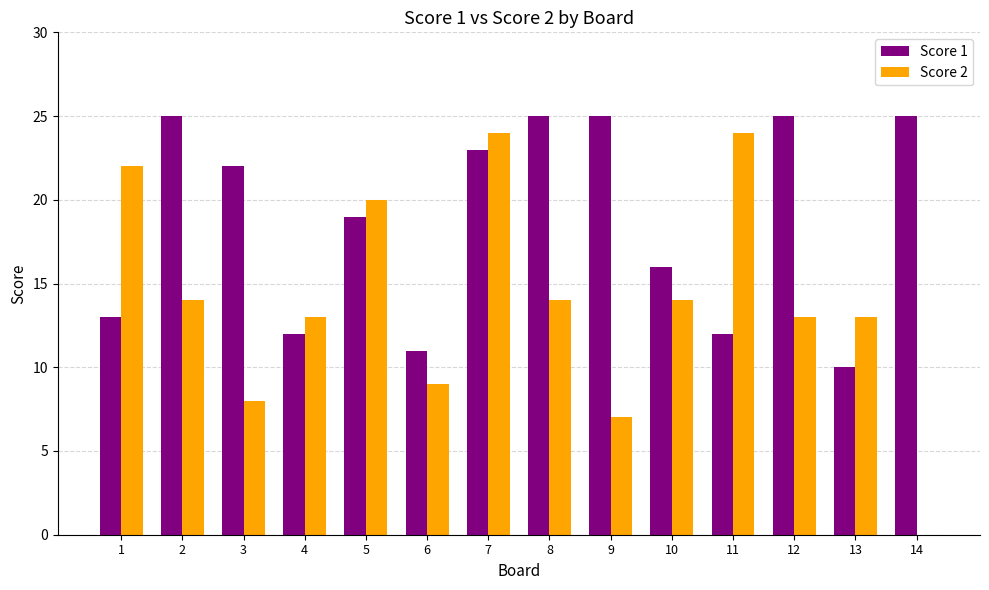

Is the value of Score 1 at 1 greater than the value of Score 2 at 8?

No